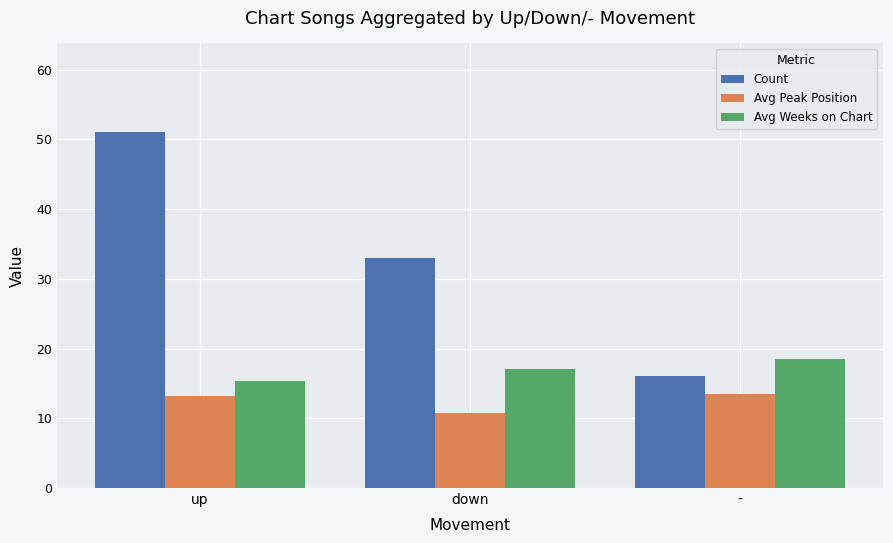

At which category is the sum across all series the highest?

up